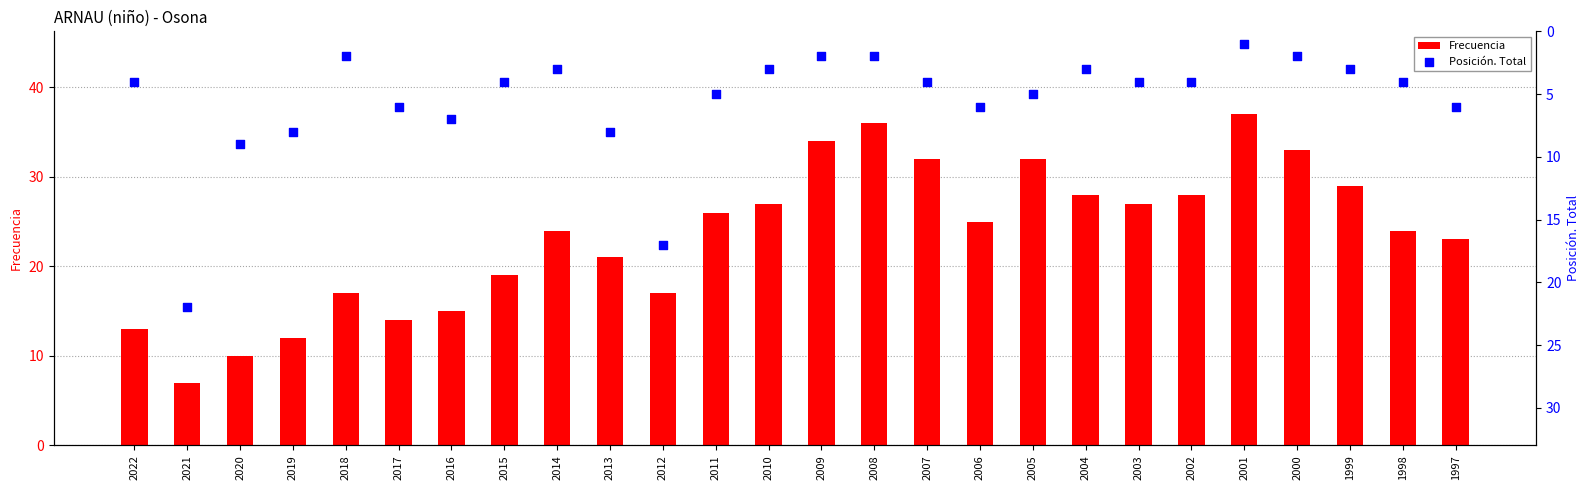

Which series has the largest total across all categories?

Frecuencia